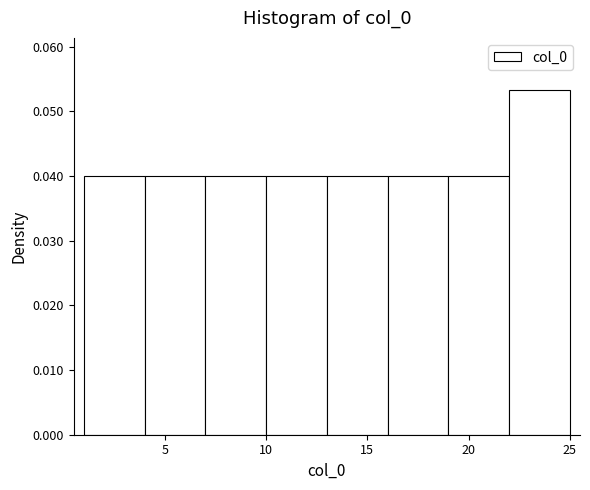

How tall is the bar that spans 7 to 10 on the x-axis? The values are not printed on the chart, so give them approximately, as read against the axis.

0.040